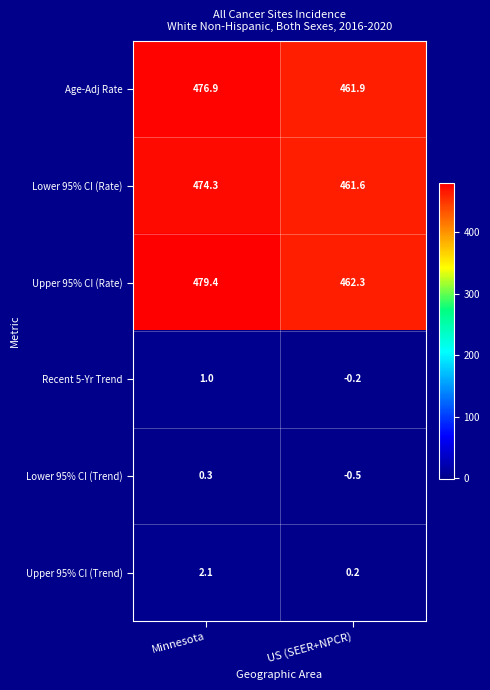

Where does the Age-Adj Rate series first go above 476?

Minnesota